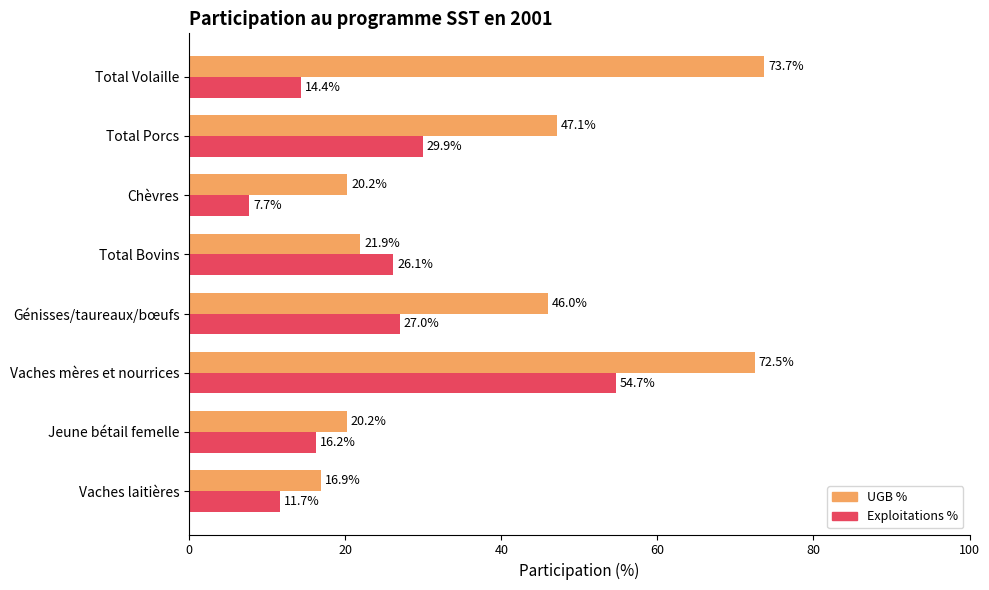

Rank the series by their maximum value, from highest to lowest.

UGB %, Exploitations %